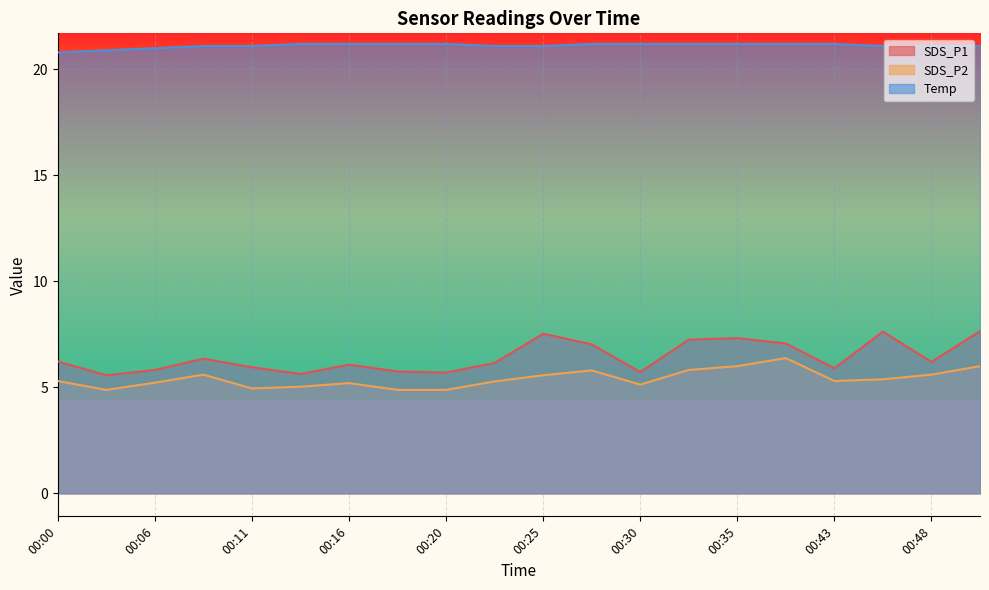

Does the chart display data point markers on the line(s)?

No